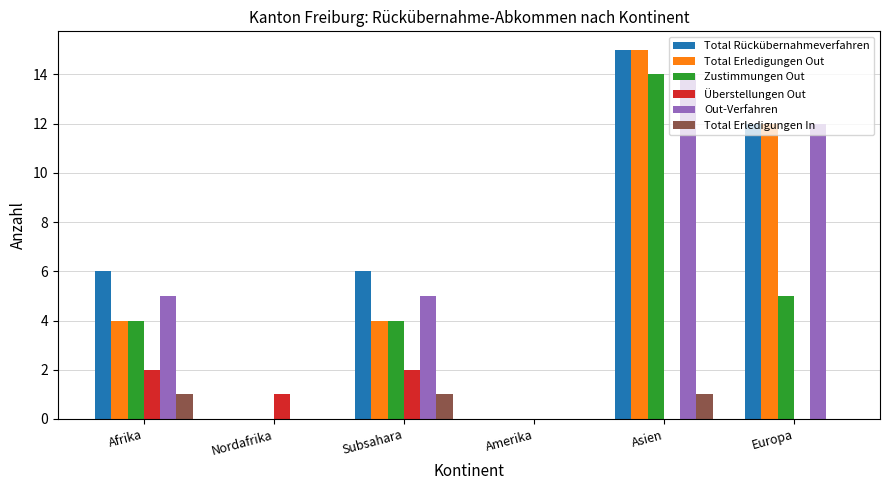

What is the sum of all Out-Verfahren values?

36